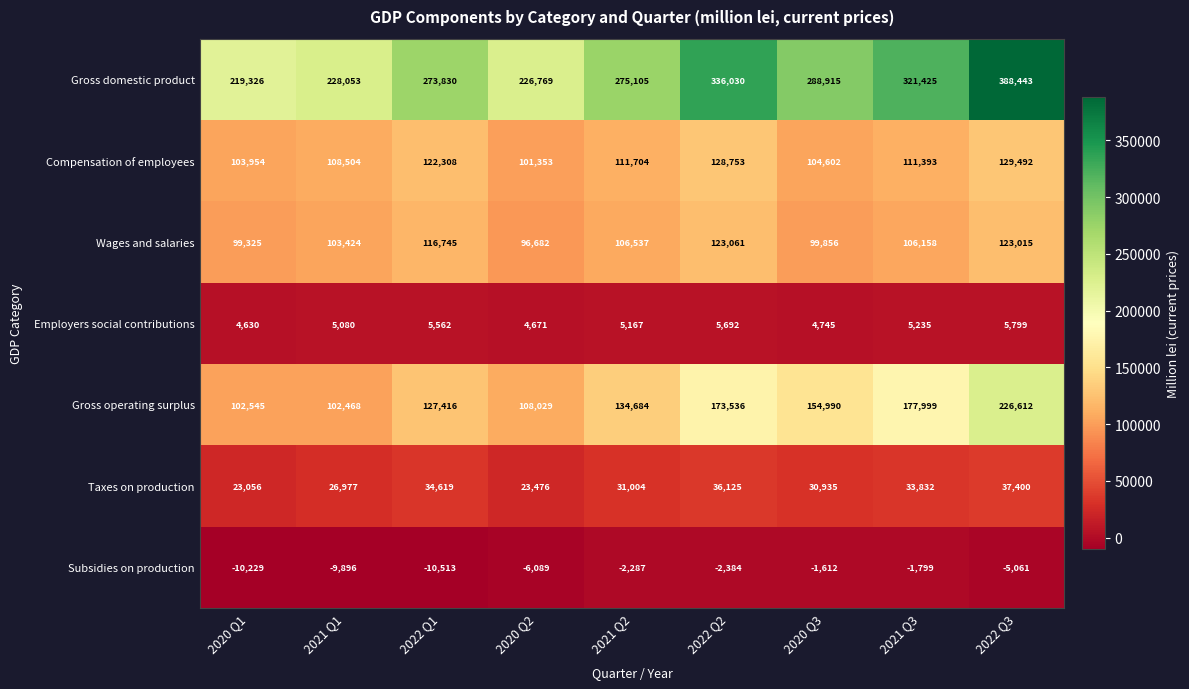

Which category has the lowest value in the Employers social contributions series?

2020 Q1